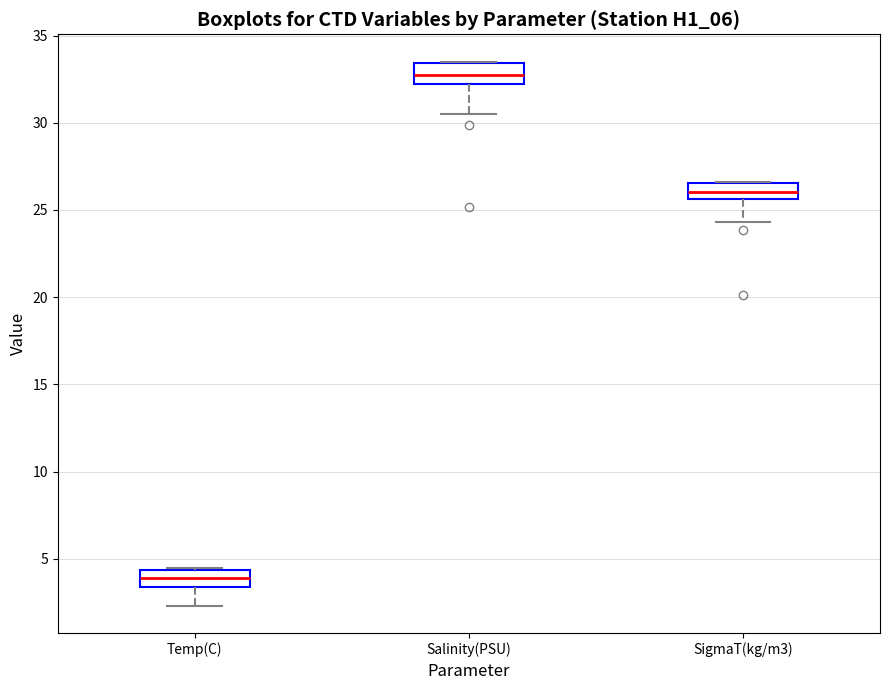

Reading left to right, transcribe this box plot: for each box, give where its median line is, the range the box spans, and where its two whiskers end, as read against the y-axis. The values are not printed on the chart, so give them approximately, as read against the axis.

Temp(C): median 4.0, box 3.5 to 4.5, whiskers 2.5 to 4.5
Salinity(PSU): median 32.5, box 32.0 to 33.5, whiskers 30.5 to 33.5
SigmaT(kg/m3): median 26.0, box 25.5 to 26.5, whiskers 24.5 to 26.5